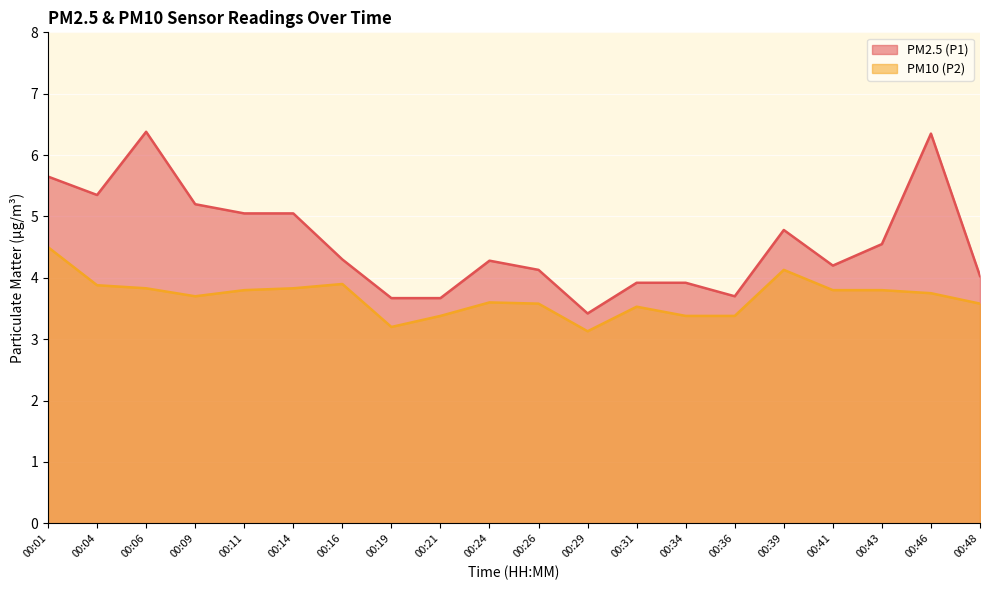

Which category has the highest value in the PM10 (P2) series?

00:01